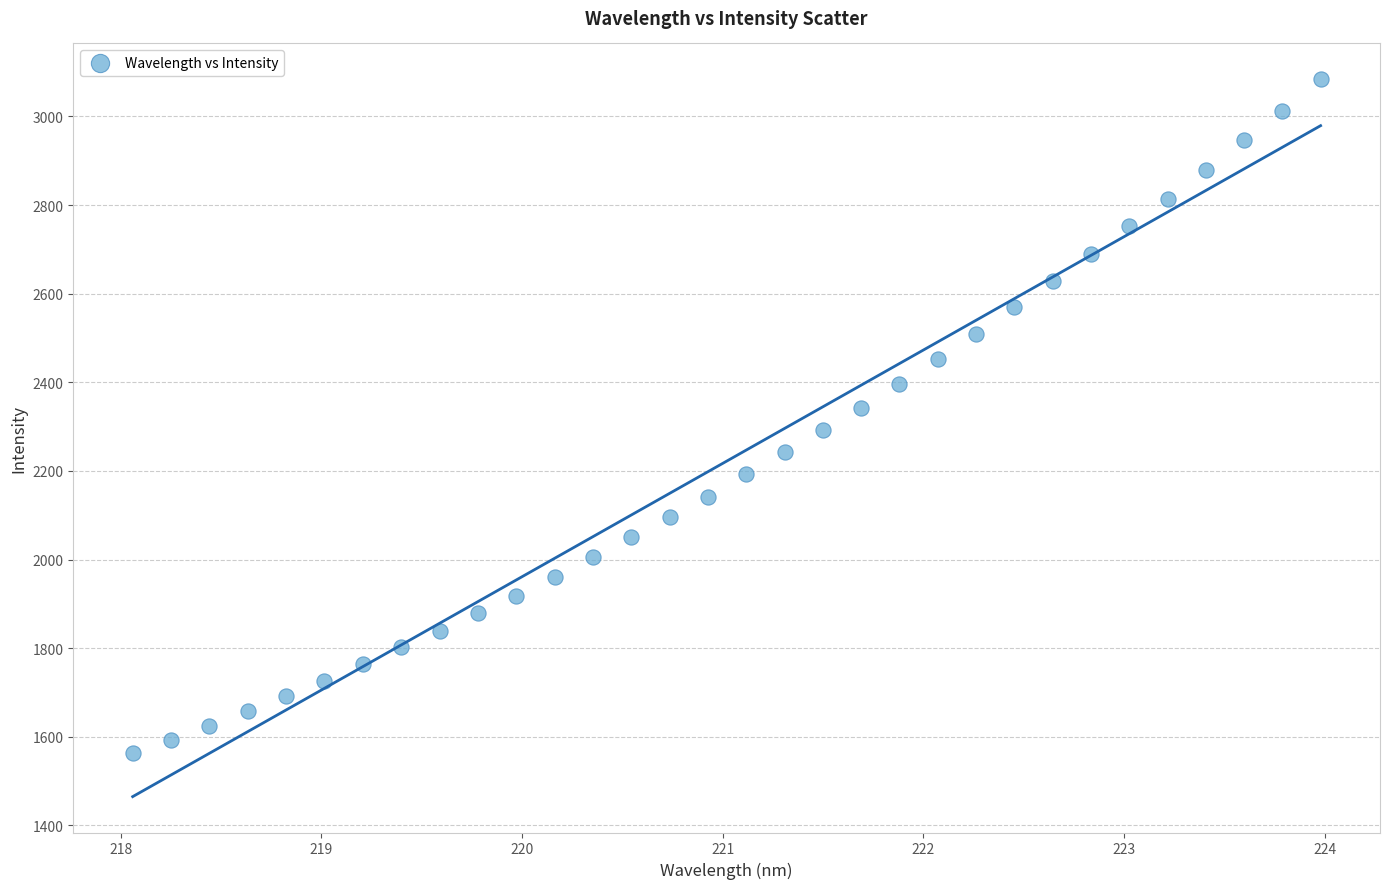

What is the range of Y values (max minus min)?

1520.2